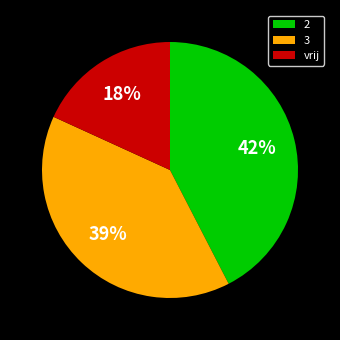

Does any single category account for the majority?

No